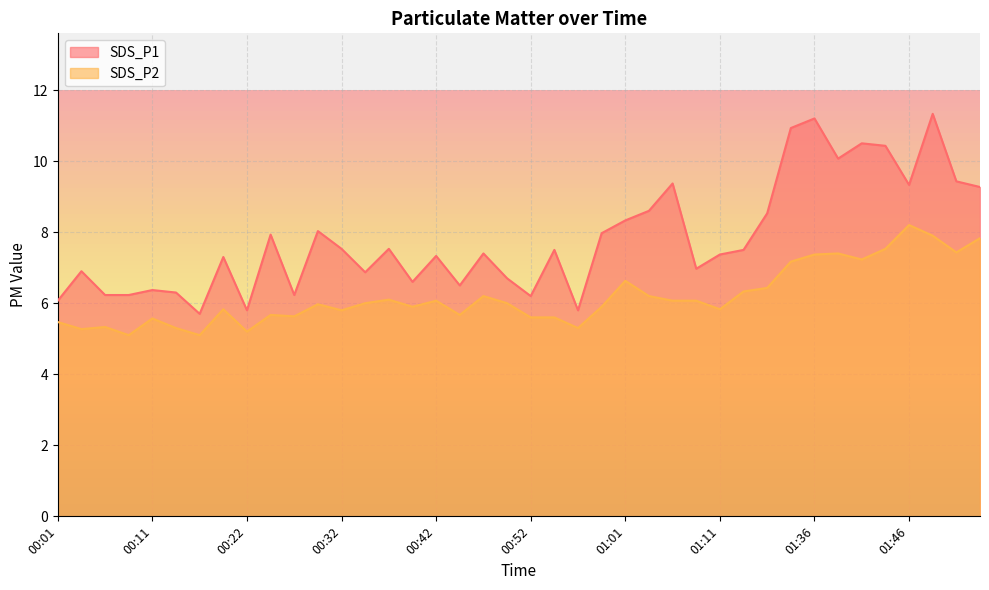

Does the chart have visible grid lines?

Yes